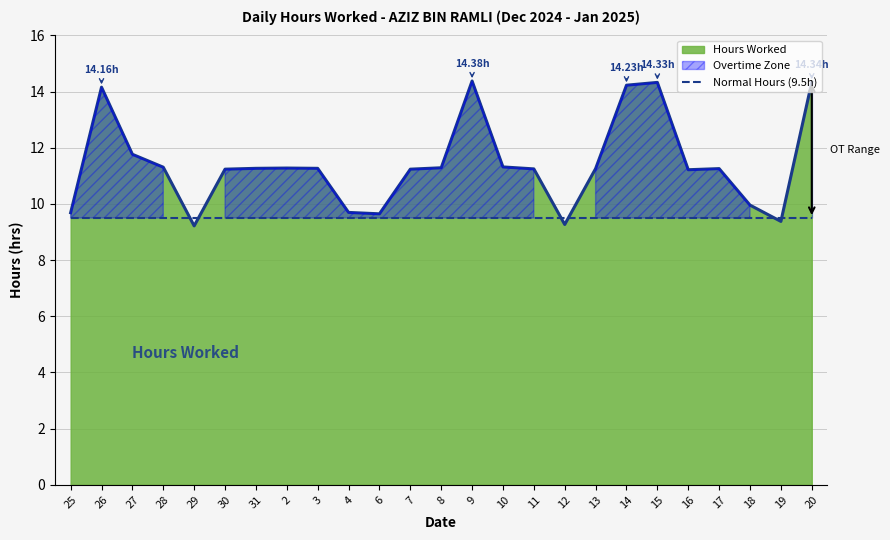

At which category does the chart reach its peak across all series?

9